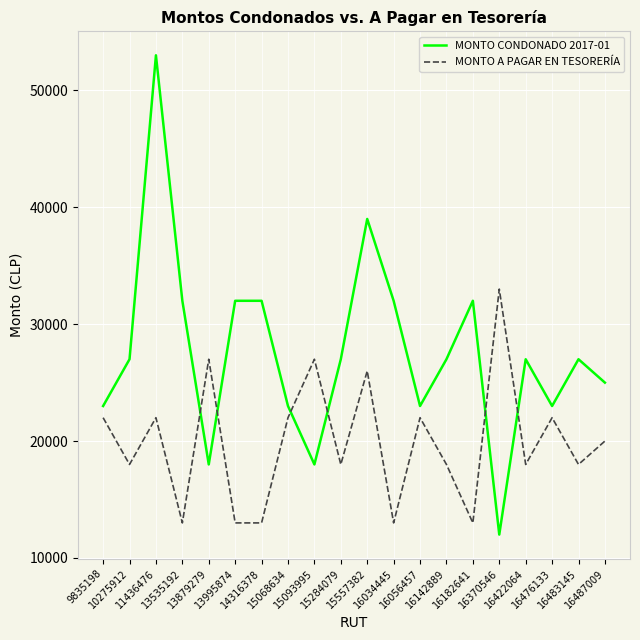

How many lines are shown in the chart?

2